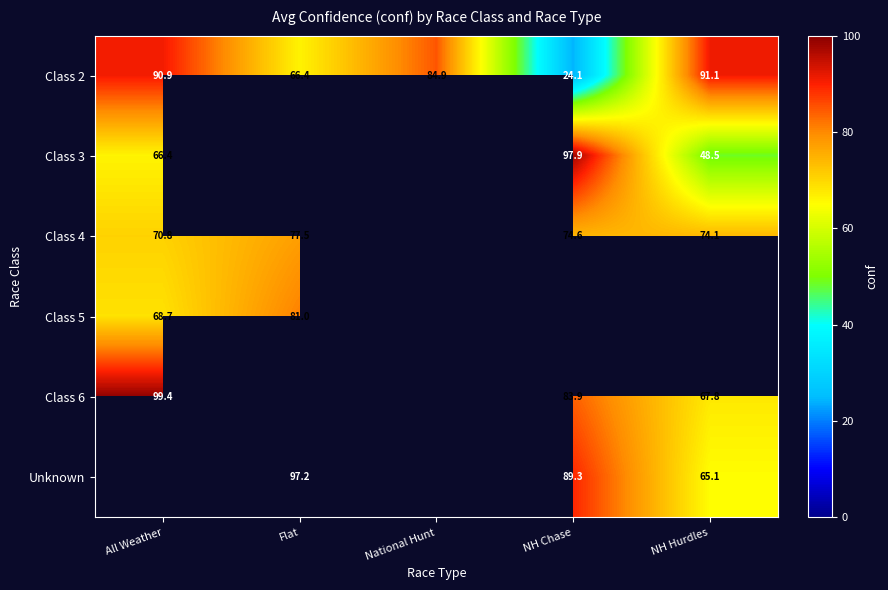

List the labels in order of Class 2 value, smallest first.

NH Chase, Flat, National Hunt, All Weather, NH Hurdles